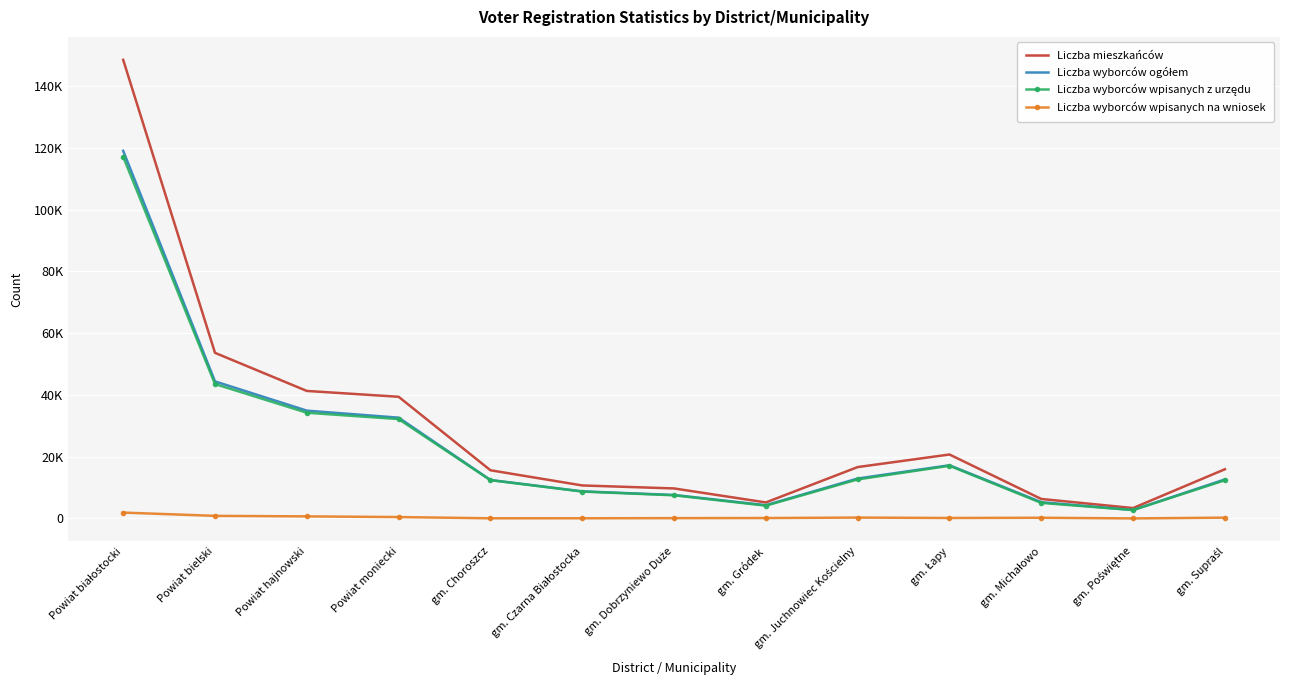

True or false: Liczba wyborców wpisanych na wniosek and Liczba wyborców wpisanych z urzędu intersect in this chart.

False